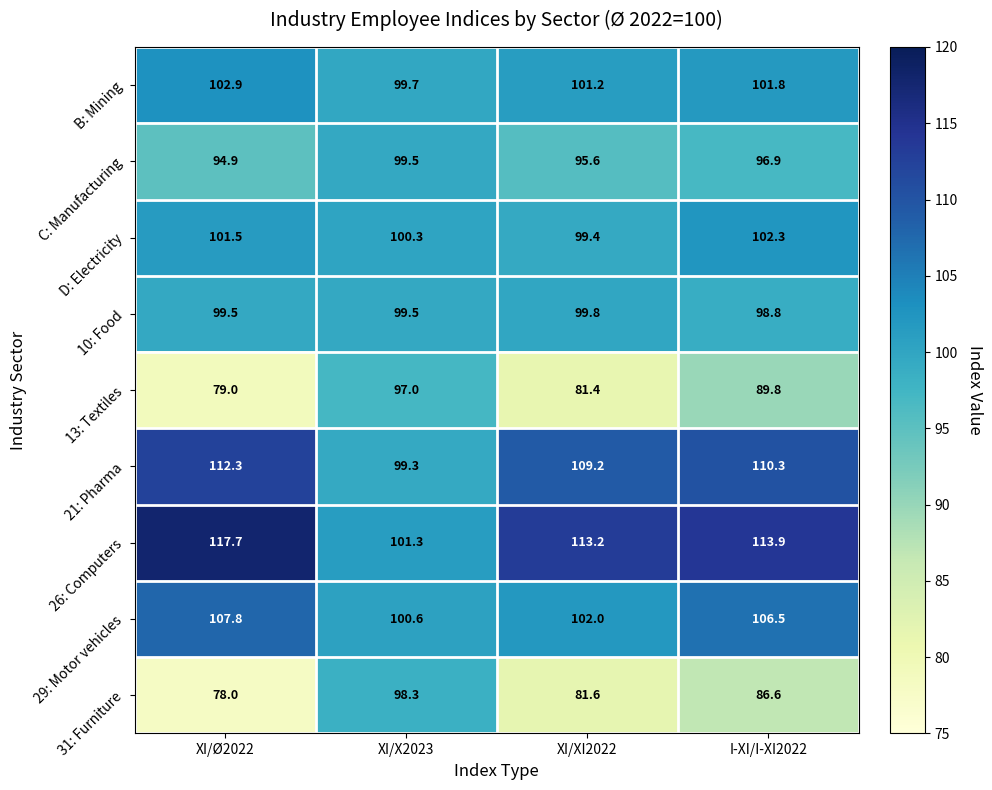

What is the total value across all series at I-XI/I-XI2022?

906.9